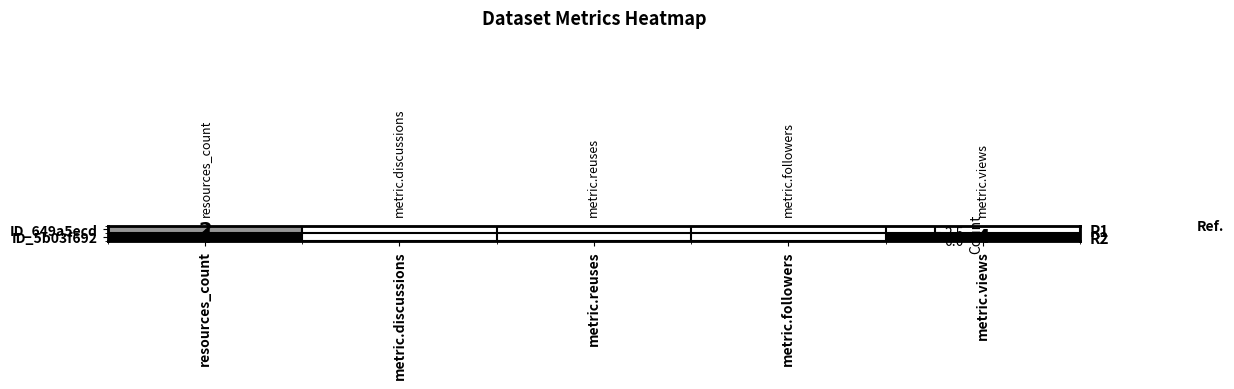

Which has a higher value, metric.followers or metric.discussions?

metric.followers